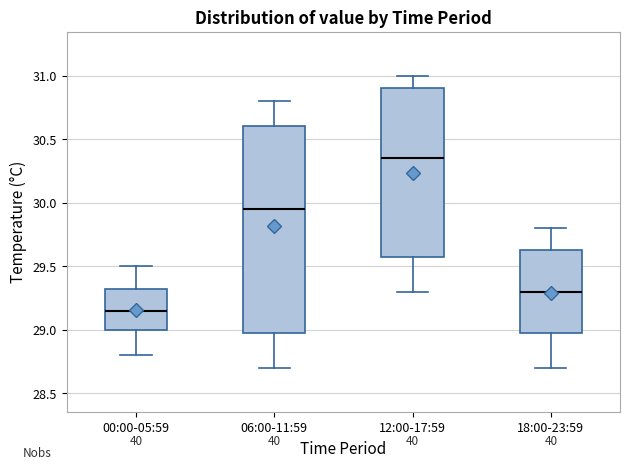

Which box is the tallest, from its lower edge to its upper edge?

06:00-11:59